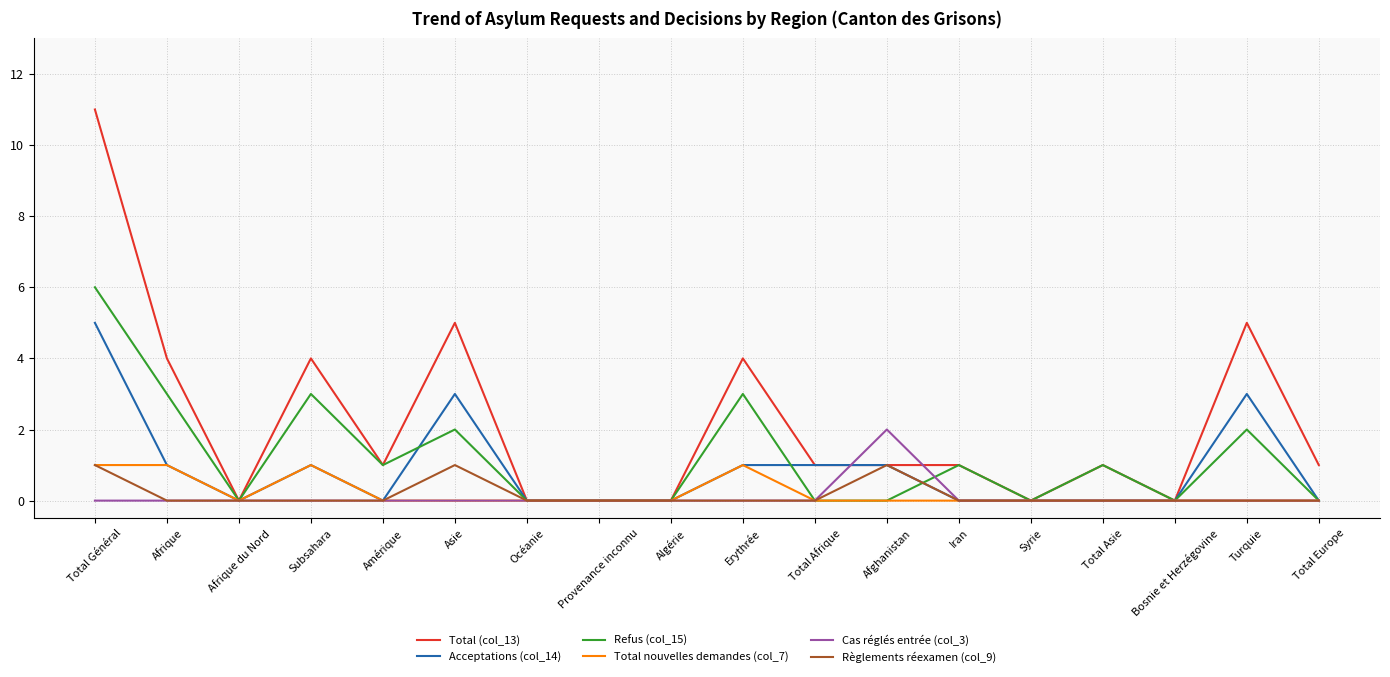

Which series has the widest spread of values?

Total (col_13)